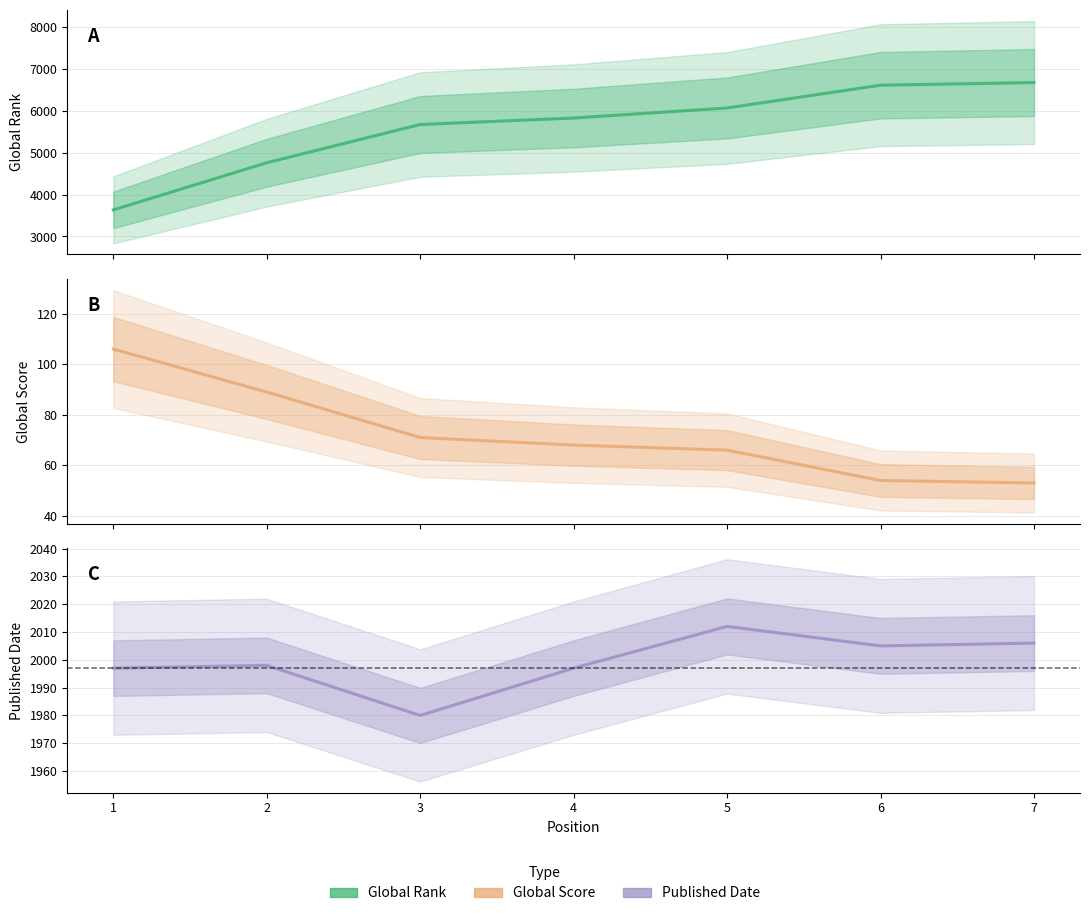

Count the number of data series in this chart.

3